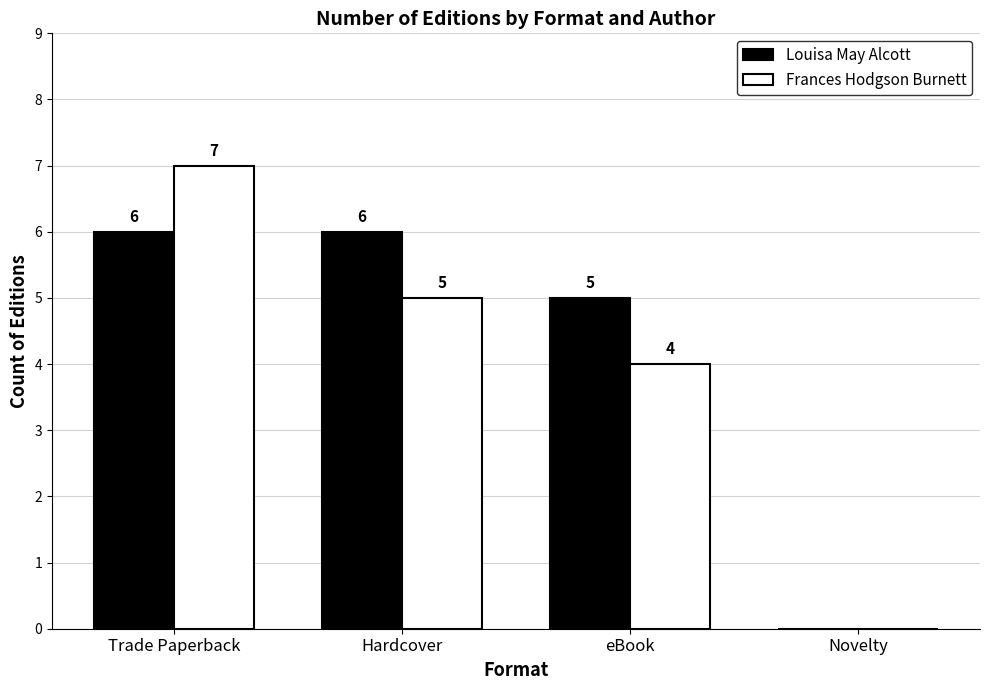

At which label is Louisa May Alcott closest to 3?

eBook